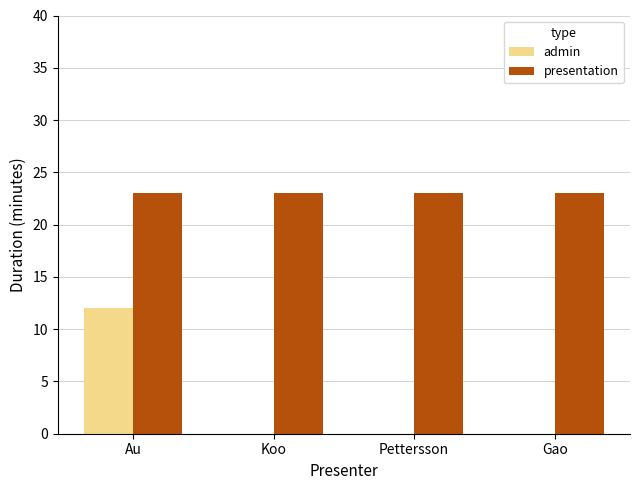

Reading right to left, list all the values displayed in this chart.

admin: 0	0	0	12
presentation: 23	23	23	23